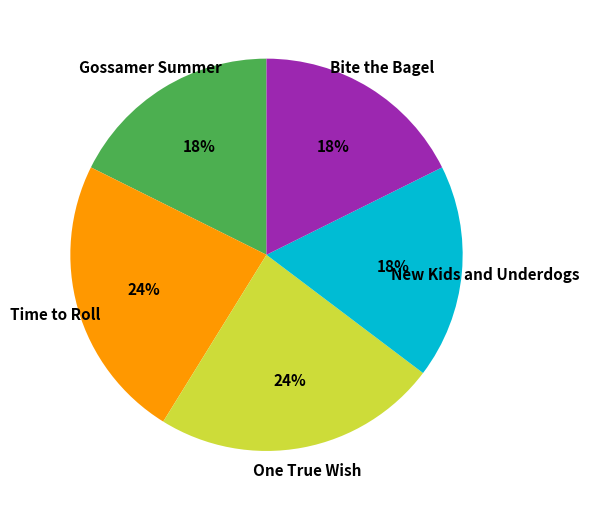

The Gossamer Summer slice represents 18% of the pie. True or false?

True